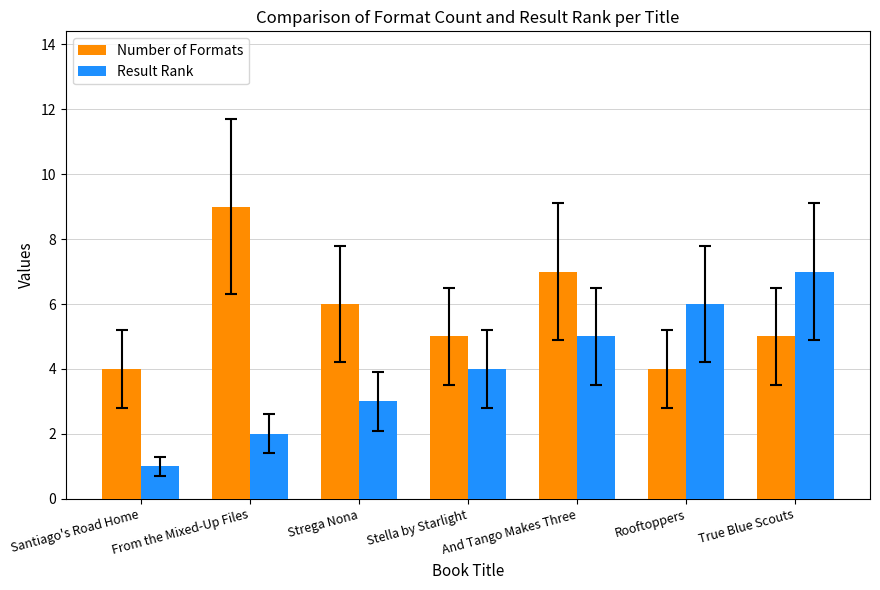

Reading left to right, list all the values displayed in this chart.

Number of Formats: 4	9	6	5	7	4	5
Result Rank: 1	2	3	4	5	6	7